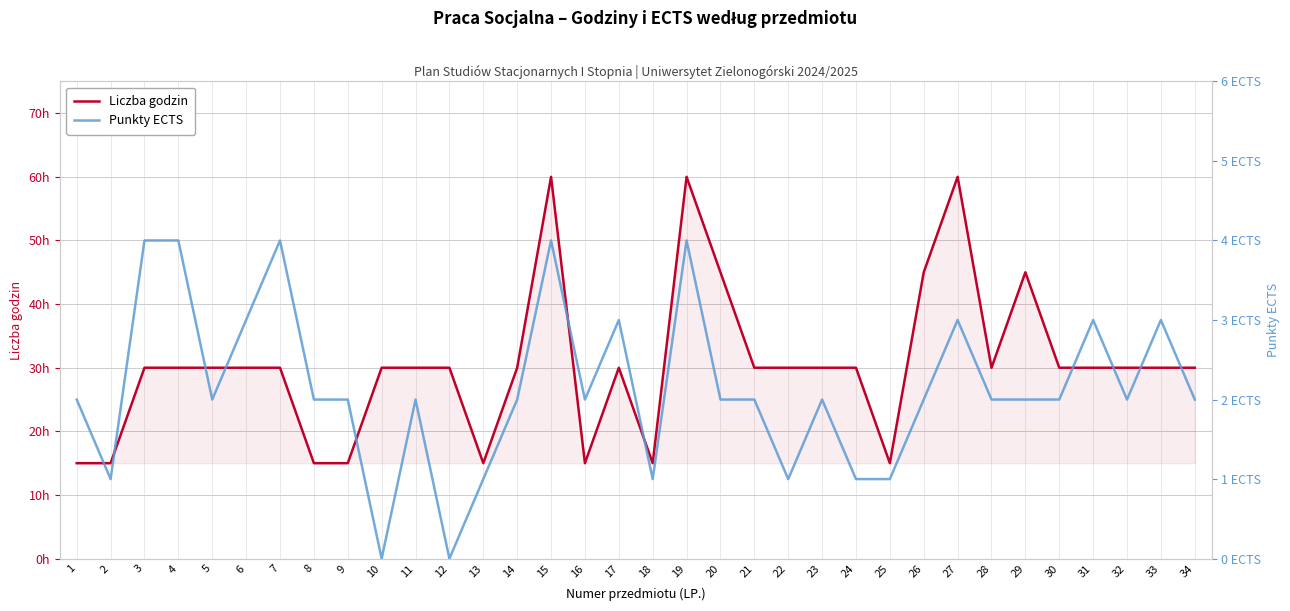

Rank the series by their maximum value, from lowest to highest.

Punkty ECTS, Liczba godzin